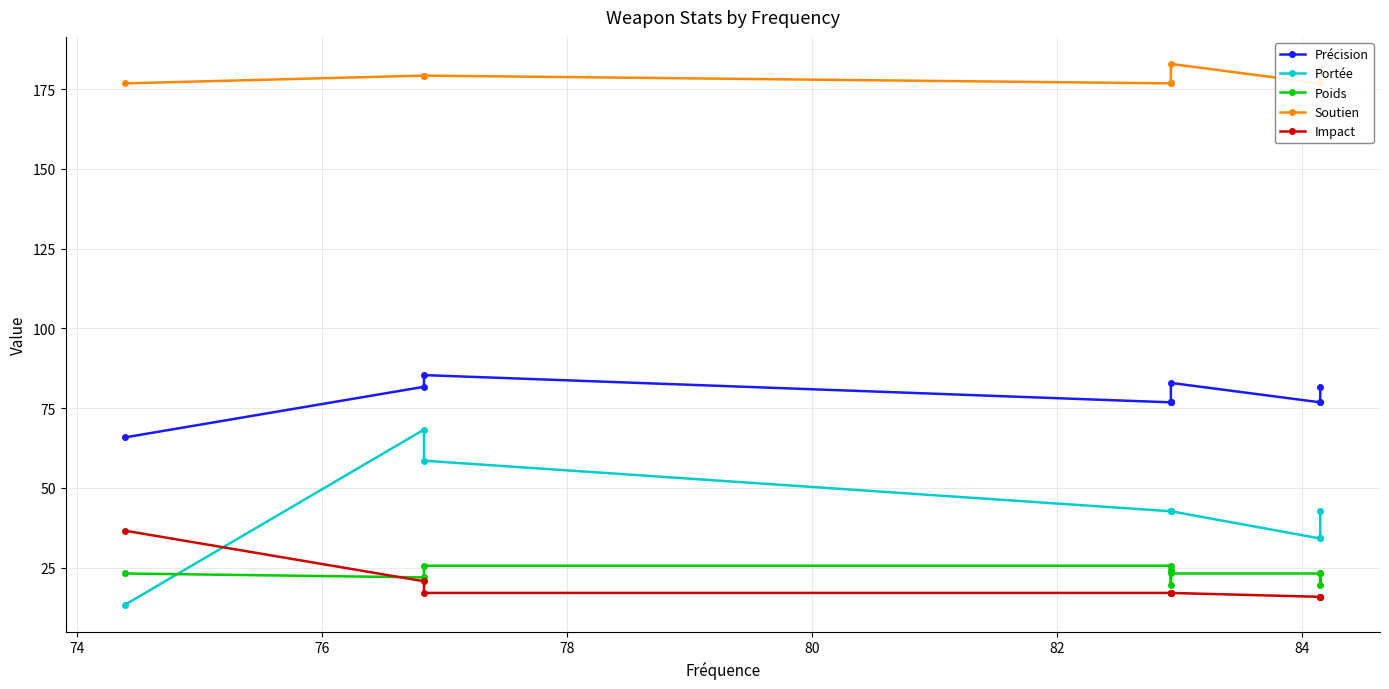

What is the difference between the second highest and minimum values in the Poids series?

6.1